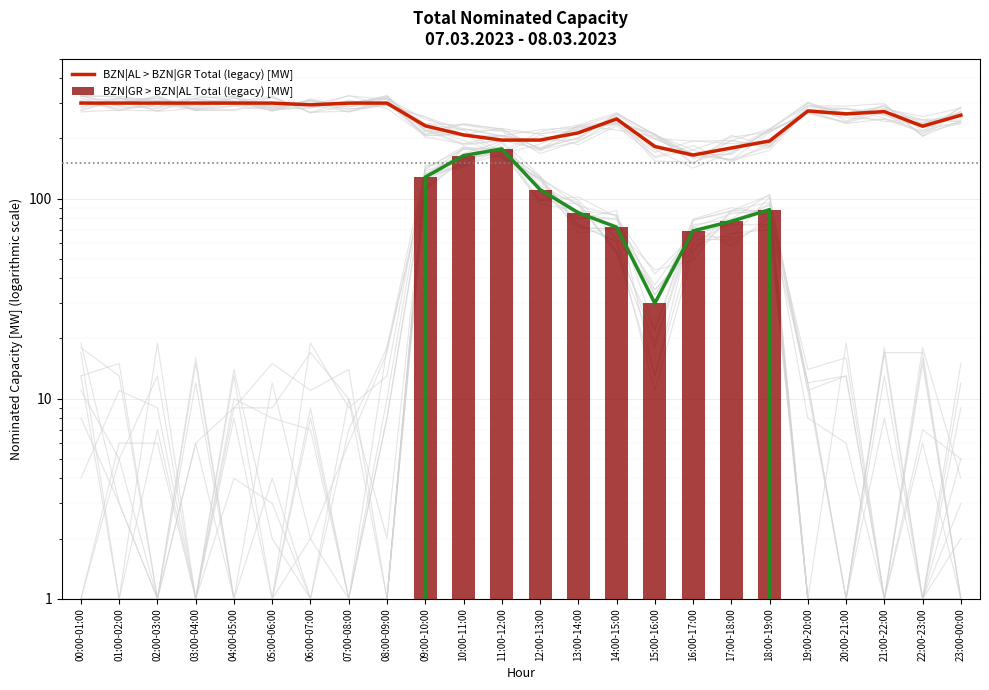

What is the difference between the highest and lowest values at 02:00-03:00?

300